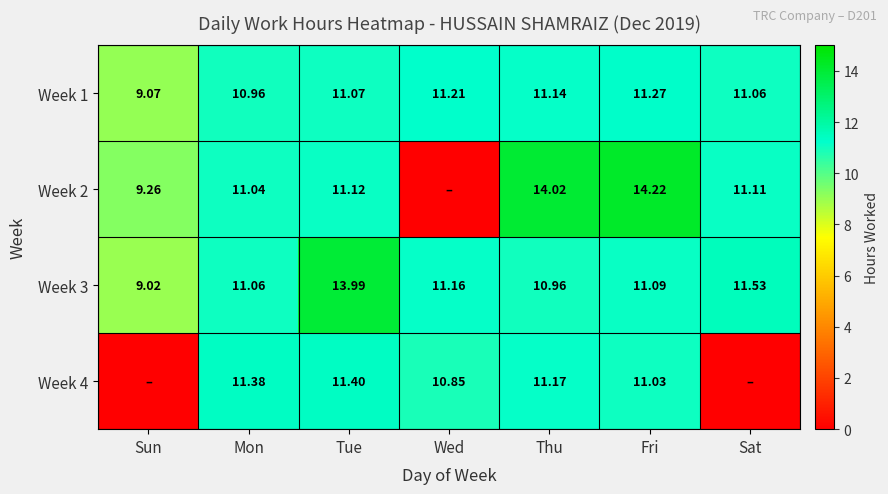

What is the total value across all series at Thu?

47.3